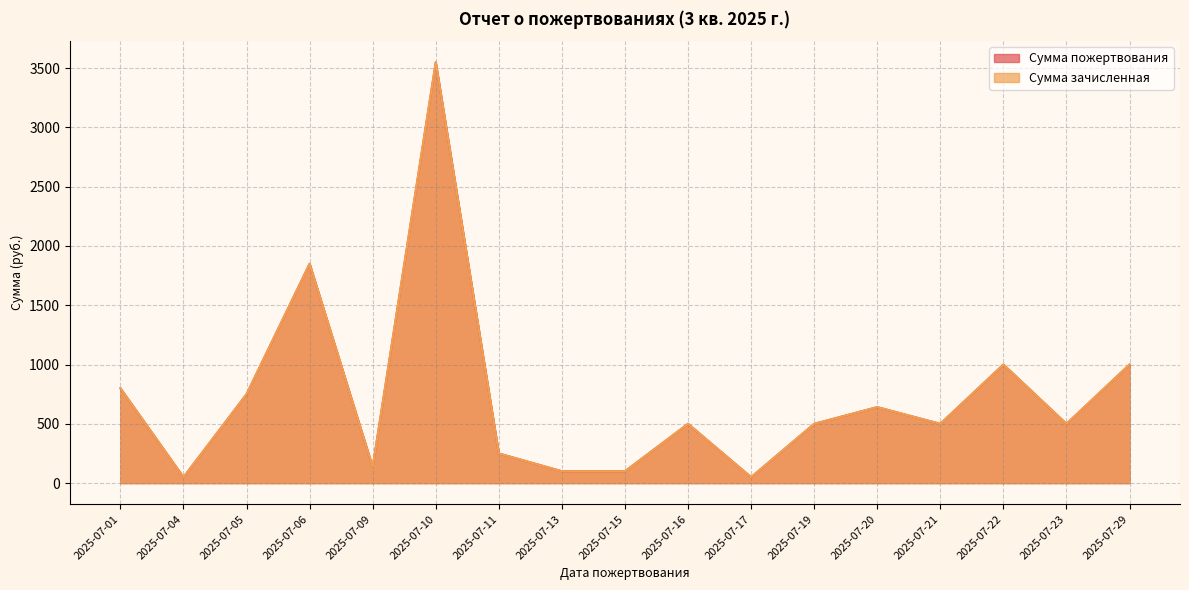

At how many categories does at least one series exceed 1806?

2